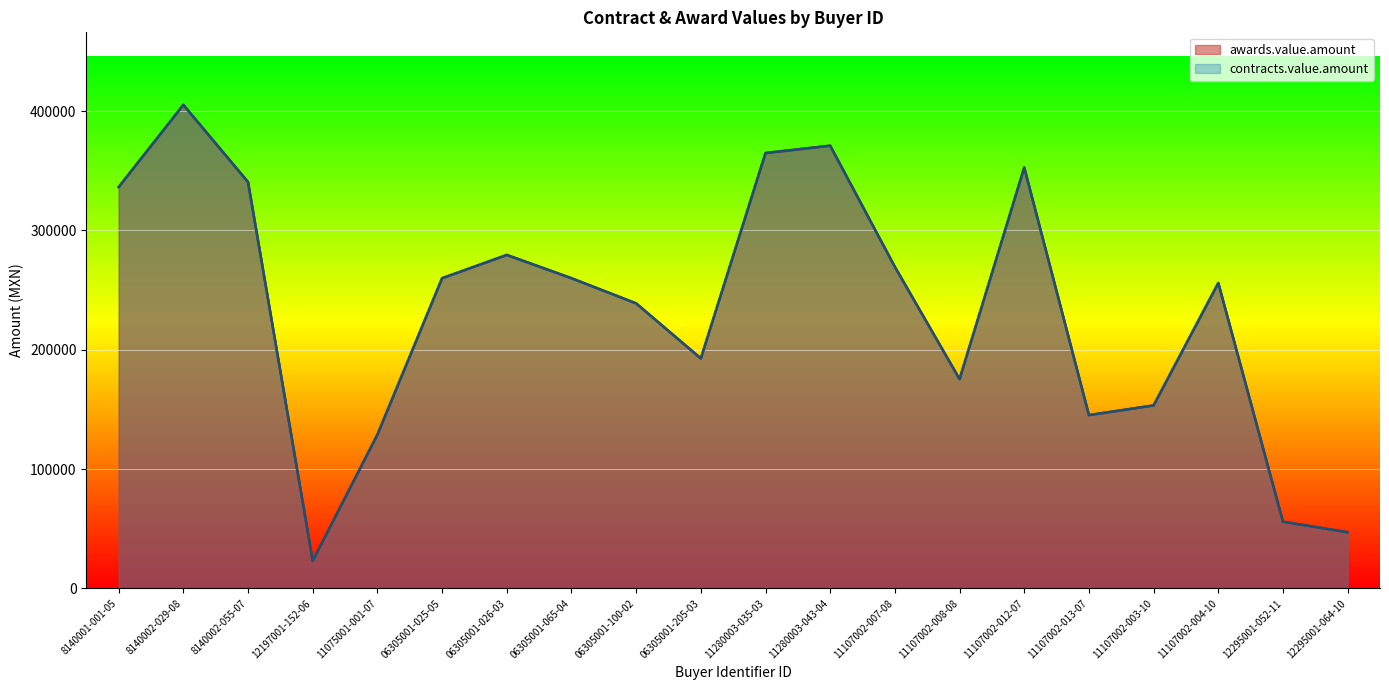

At how many categories does at least one series exceed 387497?

1